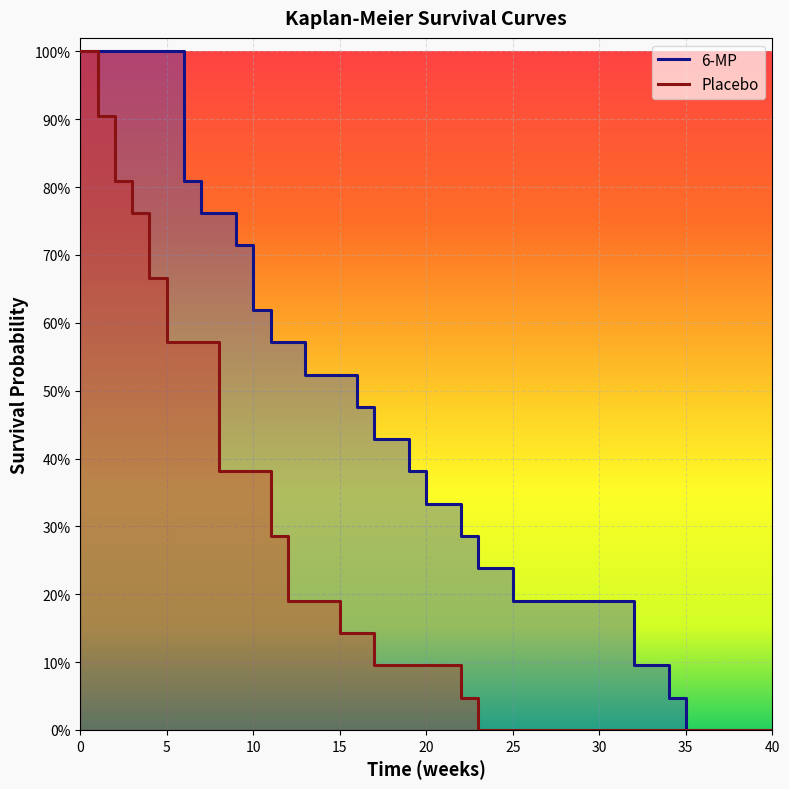

The 6-MP series shows 1.1 at 20. True or false?

False